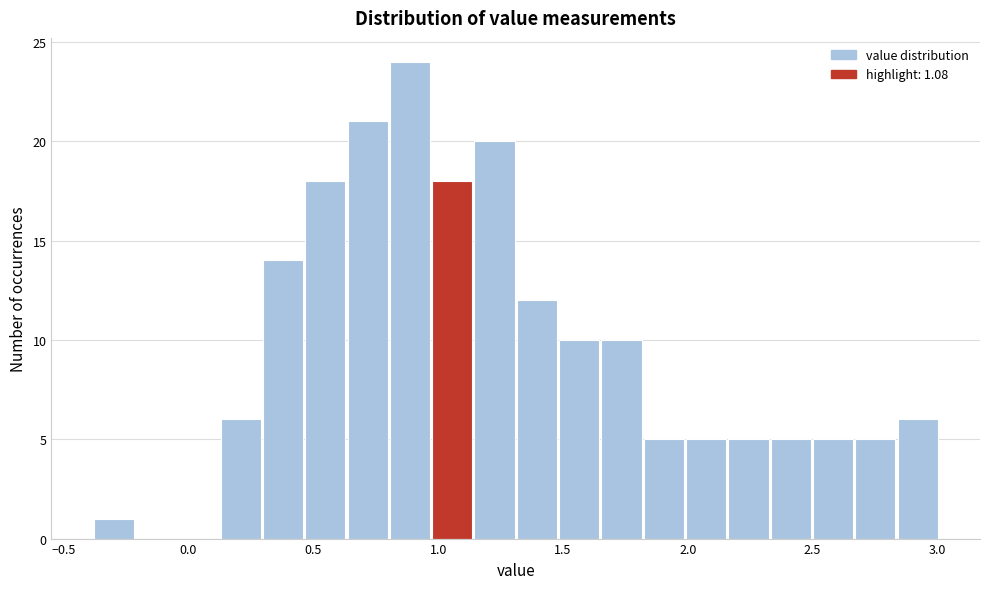

Read against the x-axis, roughly where is the centre of the tallest bar?

0.90